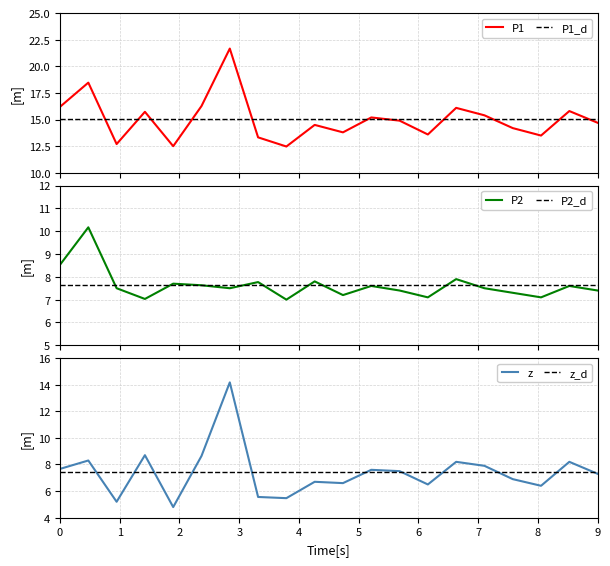

True or false: P2 has a value of 7.0 at 01:40.

True